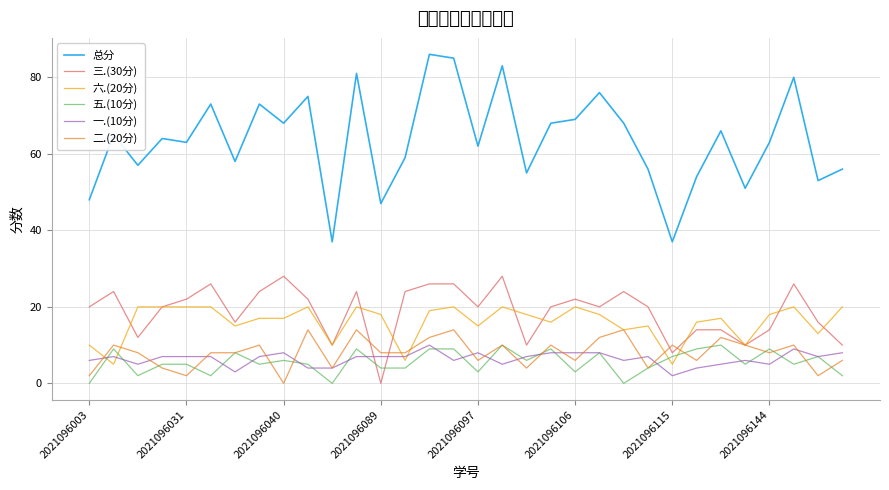

Which series has the largest range (max minus min)?

总分